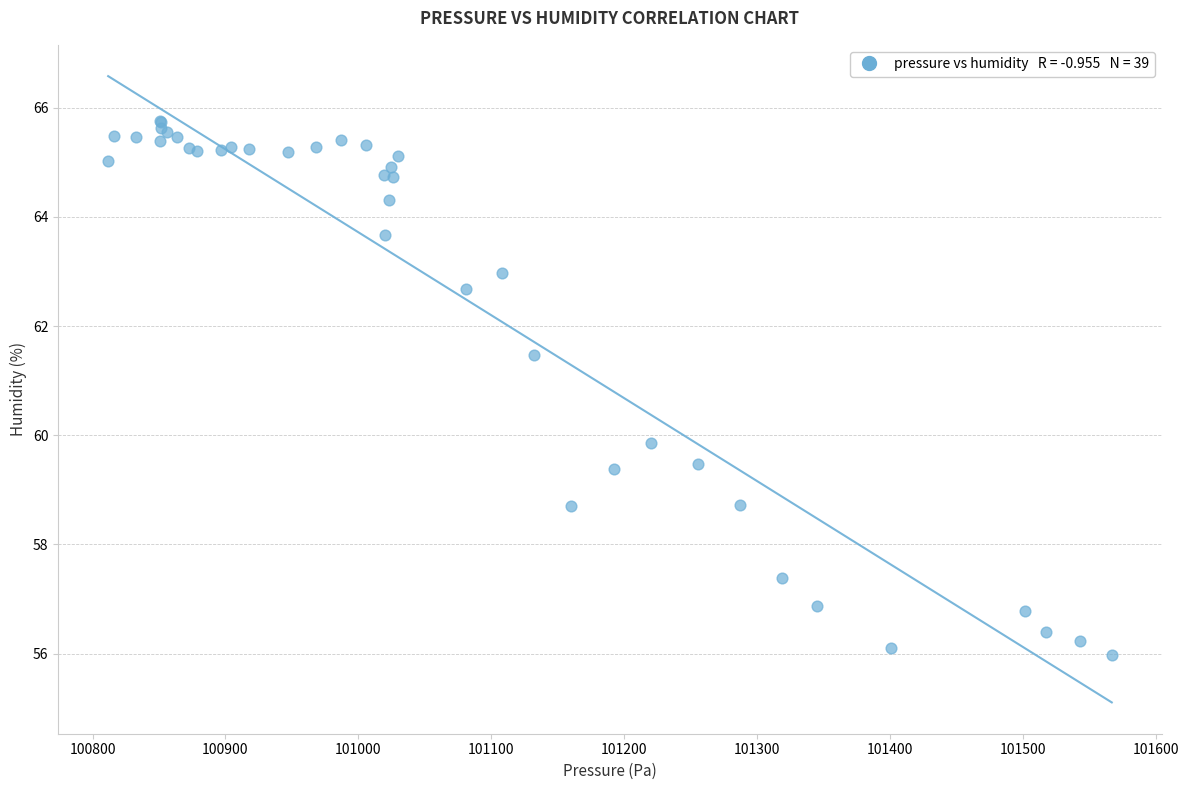

What Y value in the scatter plot is closest to 60?

59.9